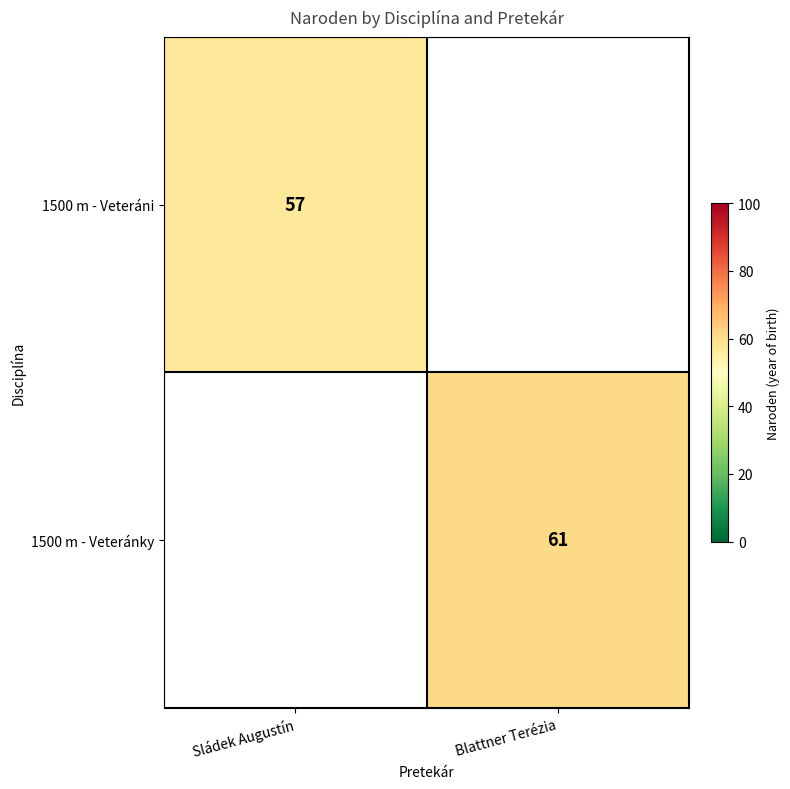

Which category has the highest value across all series?

Blattner Terézia